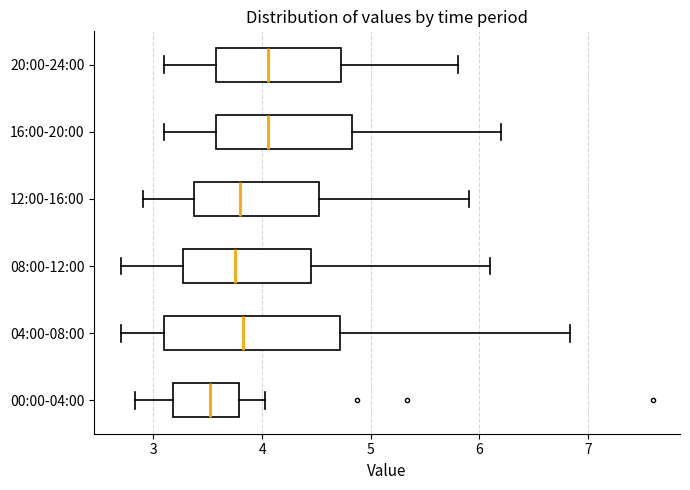

Which box is the widest, from its left edge to its right edge?

04:00-08:00